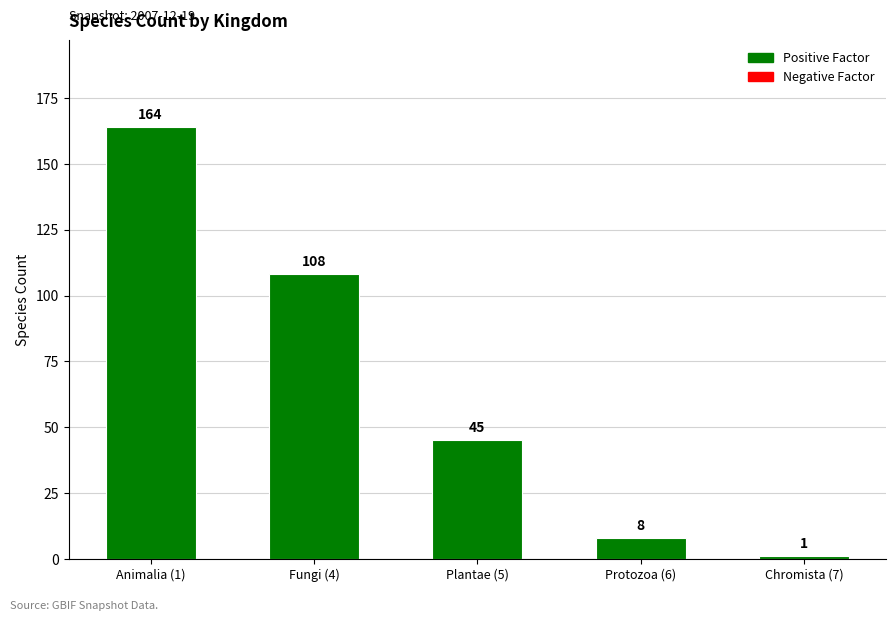

Rank the categories by value from highest to lowest.

Animalia (1), Fungi (4), Plantae (5), Protozoa (6), Chromista (7)